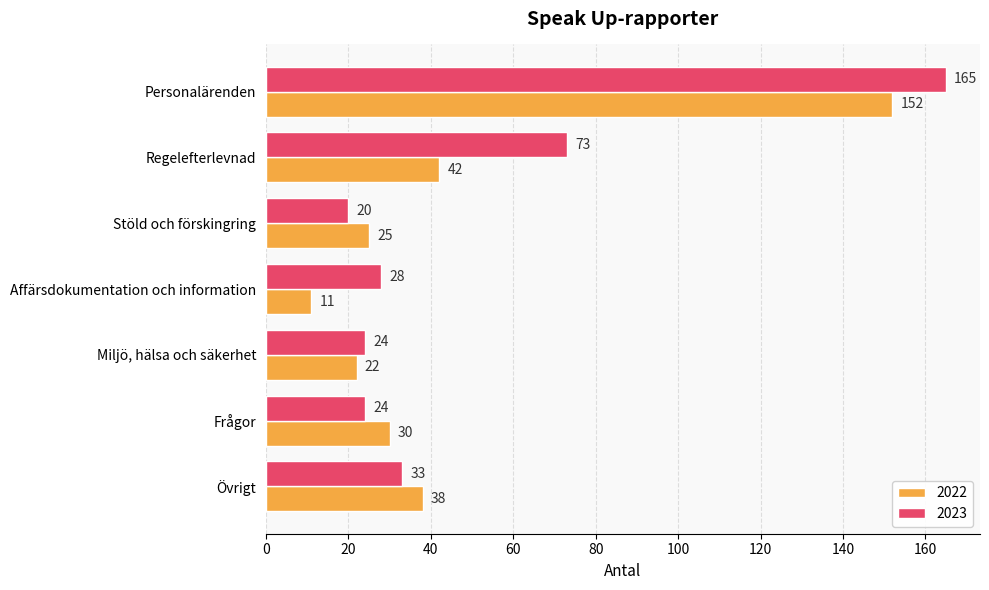

How many data points does each series have?

7